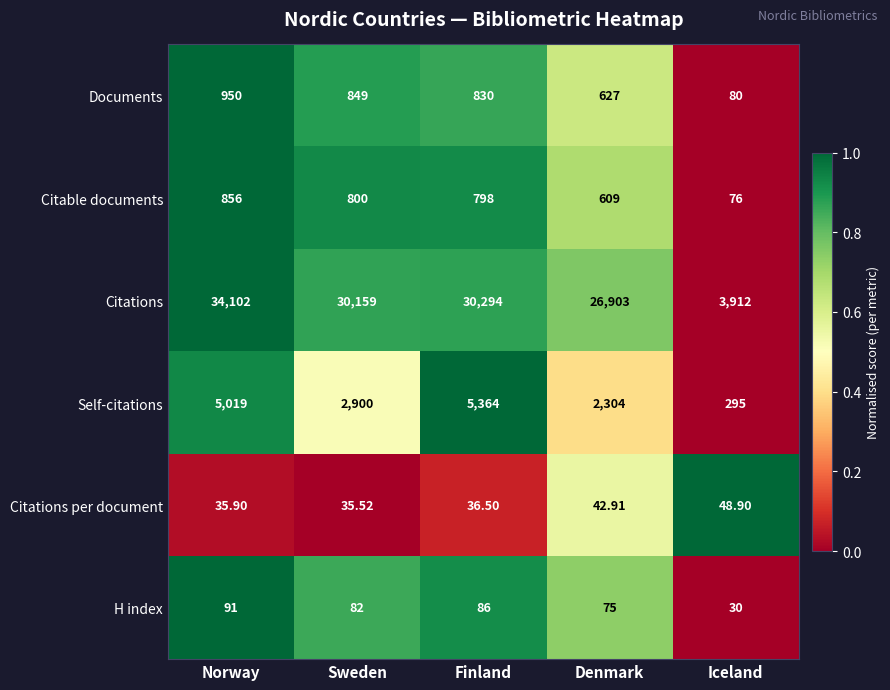

How many data points does each series have?

5